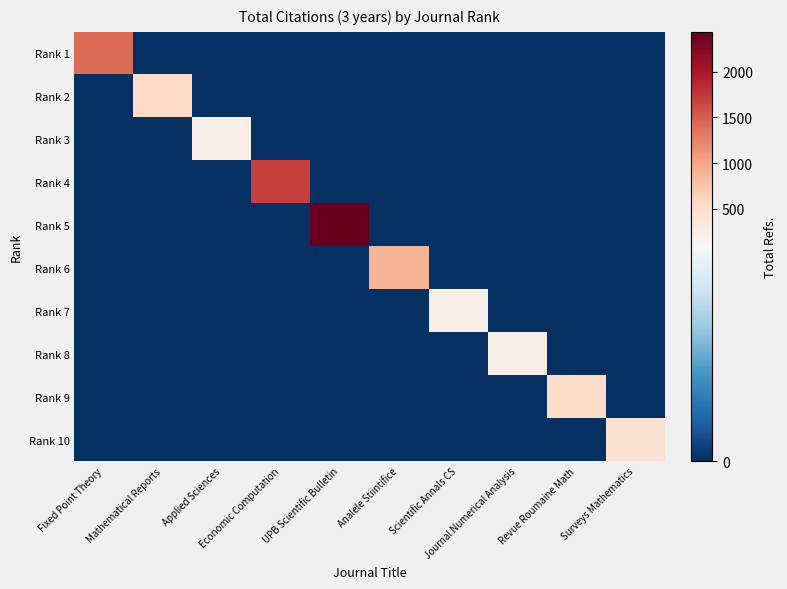

Reading left to right, what are all the values shown in this chart?

Rank 1: Fixed Point Theory=1404	Mathematical Reports=0	Applied Sciences=0	Economic Computation=0	UPB Scientific Bulletin=0	Analele Stiintifice=0	Scientific Annals CS=0	Journal Numerical Analysis=0	Revue Roumaine Math=0	Surveys Mathematics=0
Rank 2: Fixed Point Theory=0	Mathematical Reports=556	Applied Sciences=0	Economic Computation=0	UPB Scientific Bulletin=0	Analele Stiintifice=0	Scientific Annals CS=0	Journal Numerical Analysis=0	Revue Roumaine Math=0	Surveys Mathematics=0
Rank 3: Fixed Point Theory=0	Mathematical Reports=0	Applied Sciences=252	Economic Computation=0	UPB Scientific Bulletin=0	Analele Stiintifice=0	Scientific Annals CS=0	Journal Numerical Analysis=0	Revue Roumaine Math=0	Surveys Mathematics=0
Rank 4: Fixed Point Theory=0	Mathematical Reports=0	Applied Sciences=0	Economic Computation=1696	UPB Scientific Bulletin=0	Analele Stiintifice=0	Scientific Annals CS=0	Journal Numerical Analysis=0	Revue Roumaine Math=0	Surveys Mathematics=0
Rank 5: Fixed Point Theory=0	Mathematical Reports=0	Applied Sciences=0	Economic Computation=0	UPB Scientific Bulletin=2438	Analele Stiintifice=0	Scientific Annals CS=0	Journal Numerical Analysis=0	Revue Roumaine Math=0	Surveys Mathematics=0
Rank 6: Fixed Point Theory=0	Mathematical Reports=0	Applied Sciences=0	Economic Computation=0	UPB Scientific Bulletin=0	Analele Stiintifice=895	Scientific Annals CS=0	Journal Numerical Analysis=0	Revue Roumaine Math=0	Surveys Mathematics=0
Rank 7: Fixed Point Theory=0	Mathematical Reports=0	Applied Sciences=0	Economic Computation=0	UPB Scientific Bulletin=0	Analele Stiintifice=0	Scientific Annals CS=232	Journal Numerical Analysis=0	Revue Roumaine Math=0	Surveys Mathematics=0
Rank 8: Fixed Point Theory=0	Mathematical Reports=0	Applied Sciences=0	Economic Computation=0	UPB Scientific Bulletin=0	Analele Stiintifice=0	Scientific Annals CS=0	Journal Numerical Analysis=247	Revue Roumaine Math=0	Surveys Mathematics=0
Rank 9: Fixed Point Theory=0	Mathematical Reports=0	Applied Sciences=0	Economic Computation=0	UPB Scientific Bulletin=0	Analele Stiintifice=0	Scientific Annals CS=0	Journal Numerical Analysis=0	Revue Roumaine Math=525	Surveys Mathematics=0
Rank 10: Fixed Point Theory=0	Mathematical Reports=0	Applied Sciences=0	Economic Computation=0	UPB Scientific Bulletin=0	Analele Stiintifice=0	Scientific Annals CS=0	Journal Numerical Analysis=0	Revue Roumaine Math=0	Surveys Mathematics=434